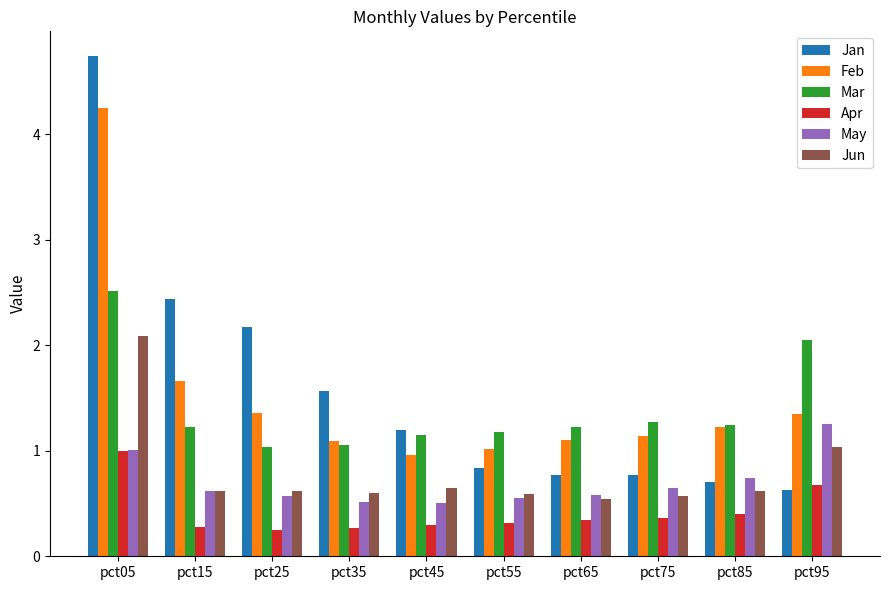

What are all the series names shown in the legend?

Jan, Feb, Mar, Apr, May, Jun